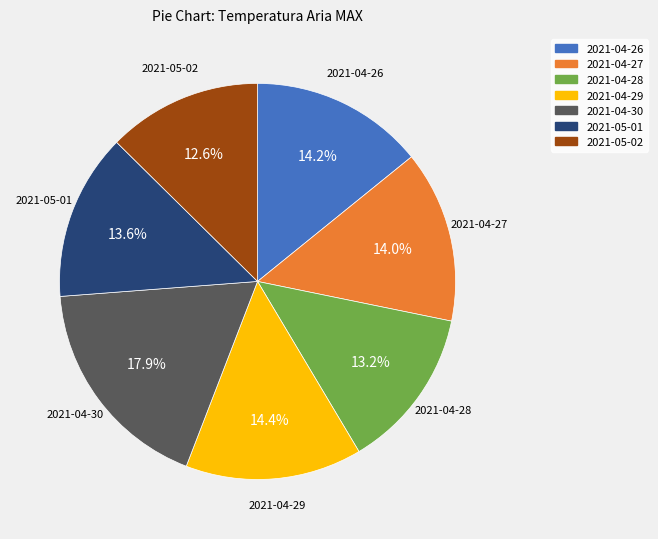

Between 2021-04-30 and 2021-04-29, which is larger?

2021-04-30